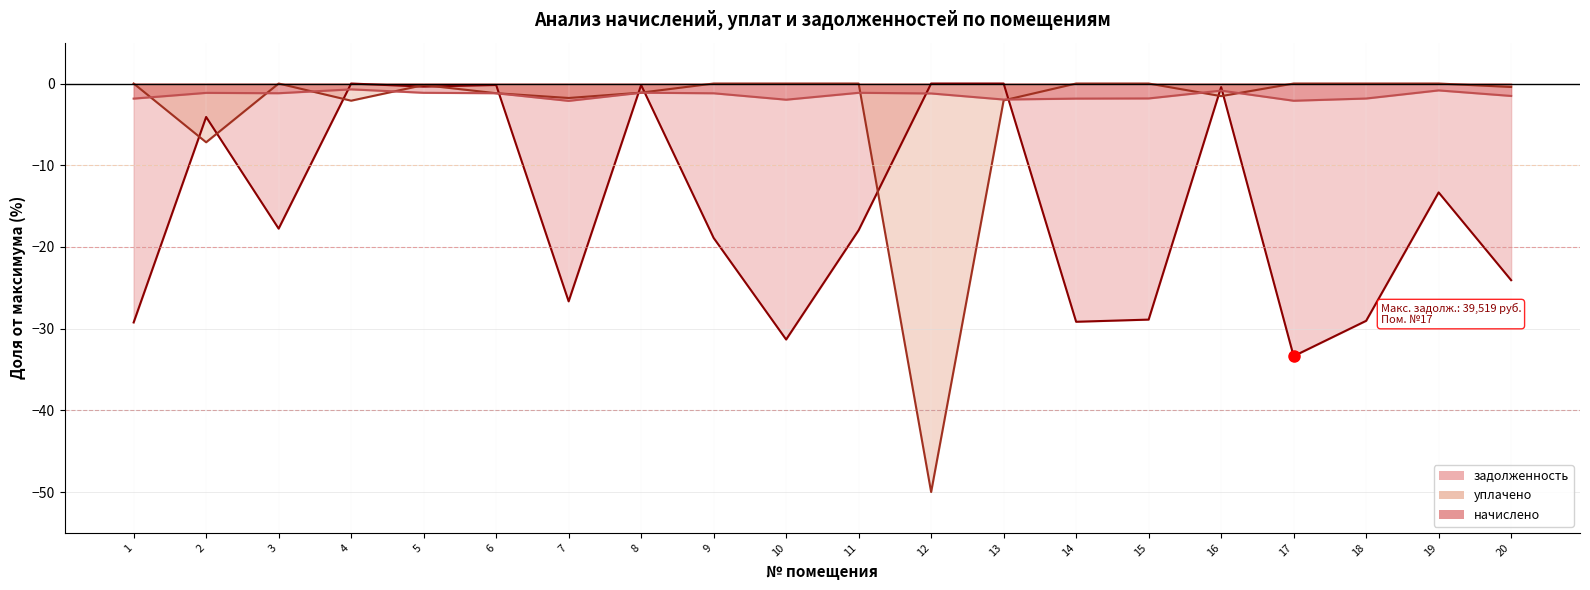

The уплачено series shows -1.1 at 8. True or false?

True